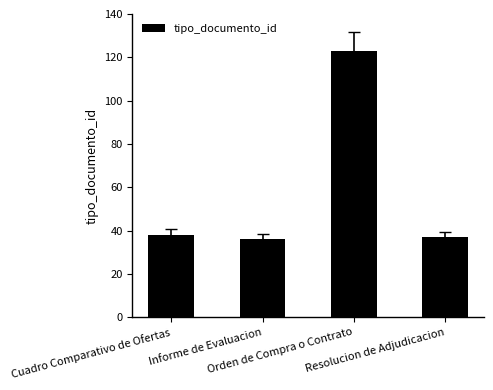

Count the number of data series in this chart.

1